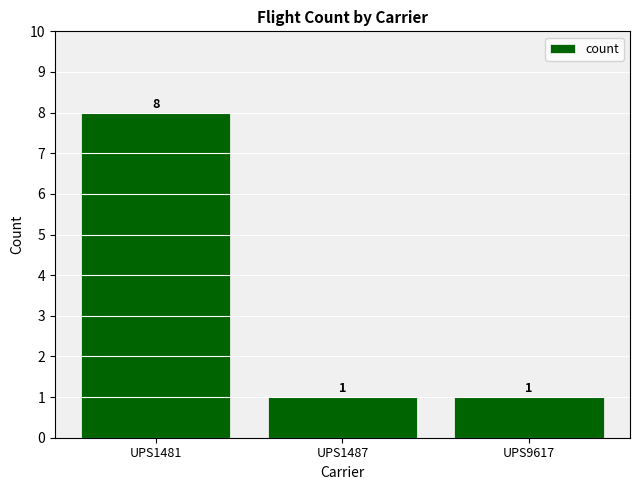

Count the values in the range 1 to 8.

3